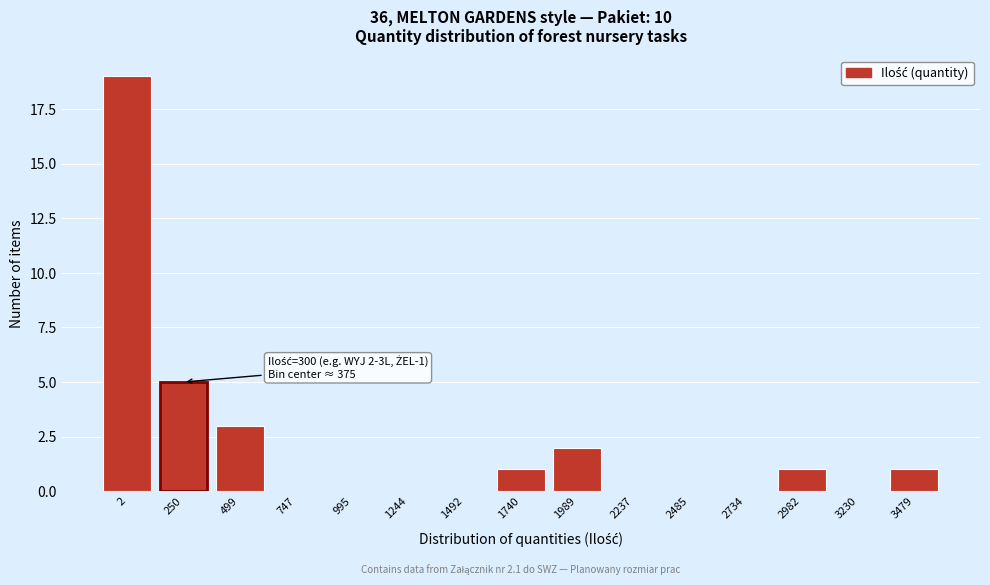

Reading right to left, extract all data points from this chart.

3479=1	3230=0	2982=1	2734=0	2485=0	2237=0	1989=2	1740=1	1492=0	1244=0	995=0	747=0	499=3	250=5	2=19